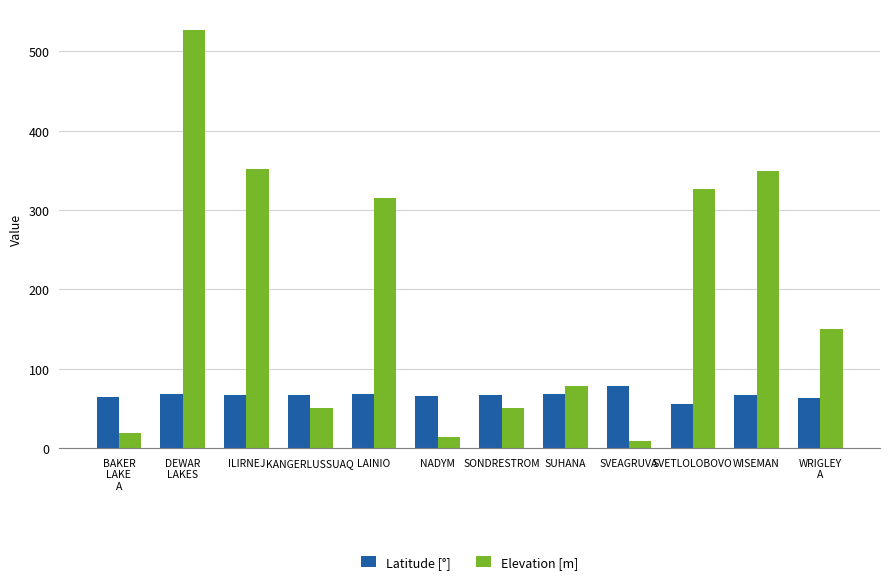

What is the label of the 12th bar from the right?

BAKER
LAKE
A